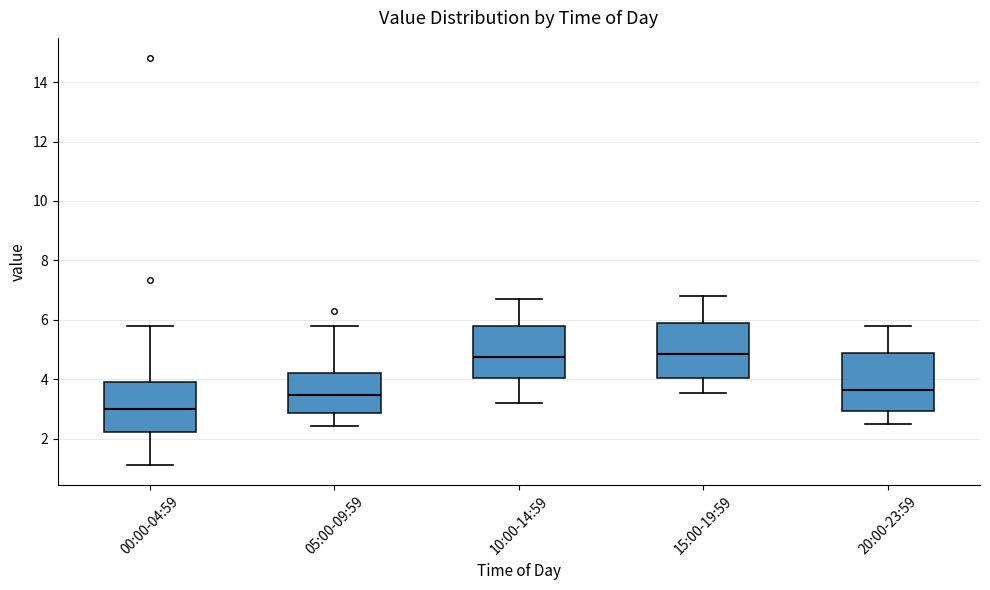

Reading left to right, transcribe this box plot: for each box, give where its median line is, the range the box spans, and where its two whiskers end, as read against the y-axis. The values are not printed on the chart, so give them approximately, as read against the axis.

00:00-04:59: median 3.0, box 2.2 to 4.0, whiskers 1.2 to 5.8
05:00-09:59: median 3.4, box 2.8 to 4.2, whiskers 2.4 to 5.8
10:00-14:59: median 4.8, box 4.0 to 5.8, whiskers 3.2 to 6.8
15:00-19:59: median 4.8, box 4.0 to 6.0, whiskers 3.6 to 6.8
20:00-23:59: median 3.6, box 3.0 to 5.0, whiskers 2.6 to 5.8